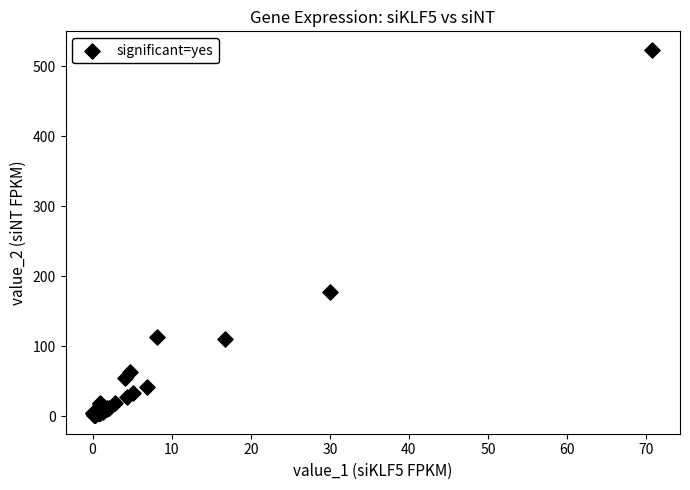

What Y value in the scatter plot is closest to 262?

177.5